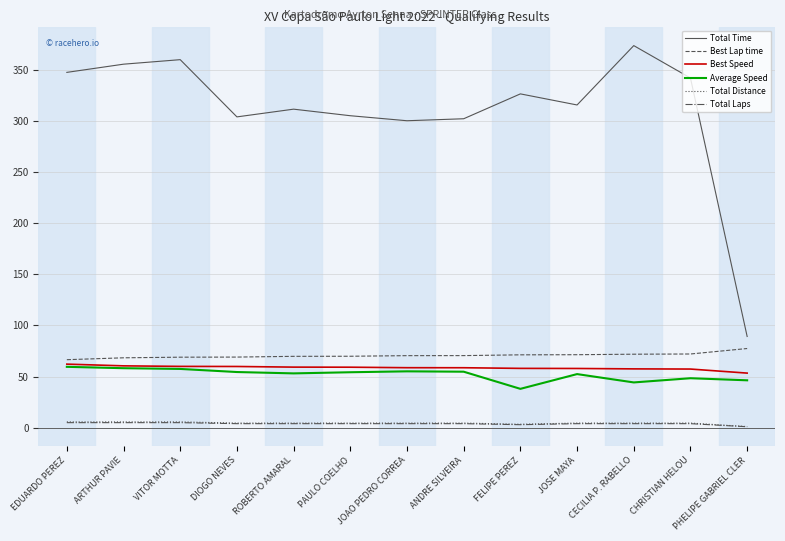

What is the maximum value shown in the chart?

373.6